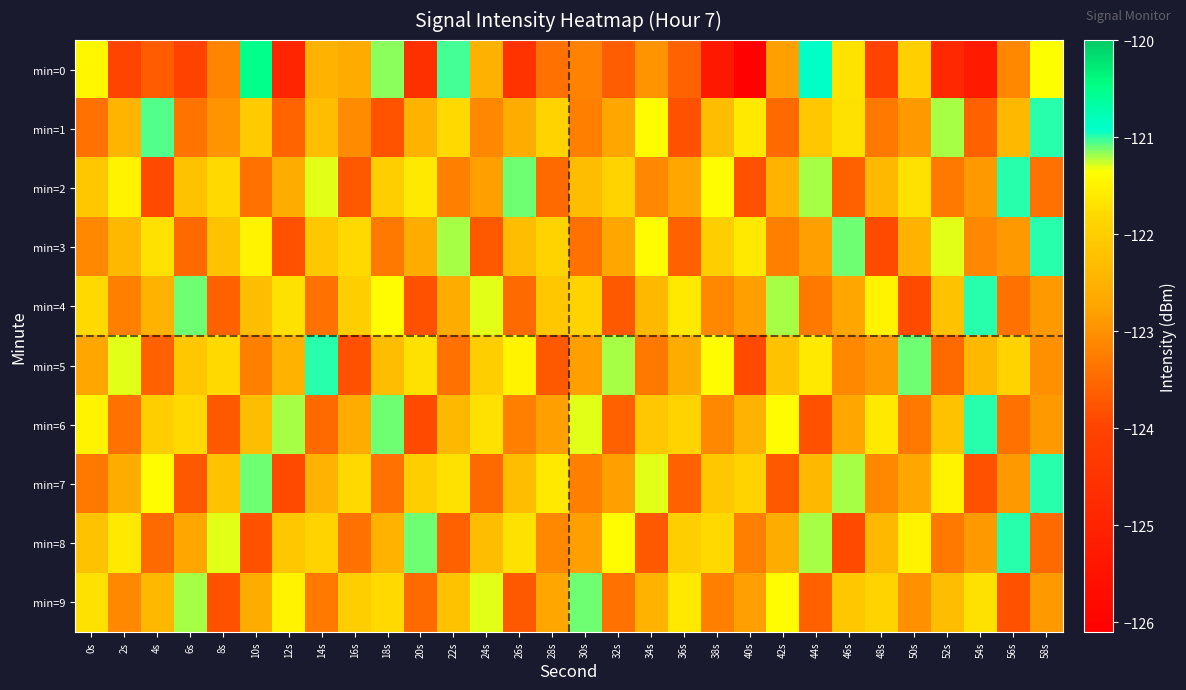

Which series has the largest range (max minus min)?

min=0